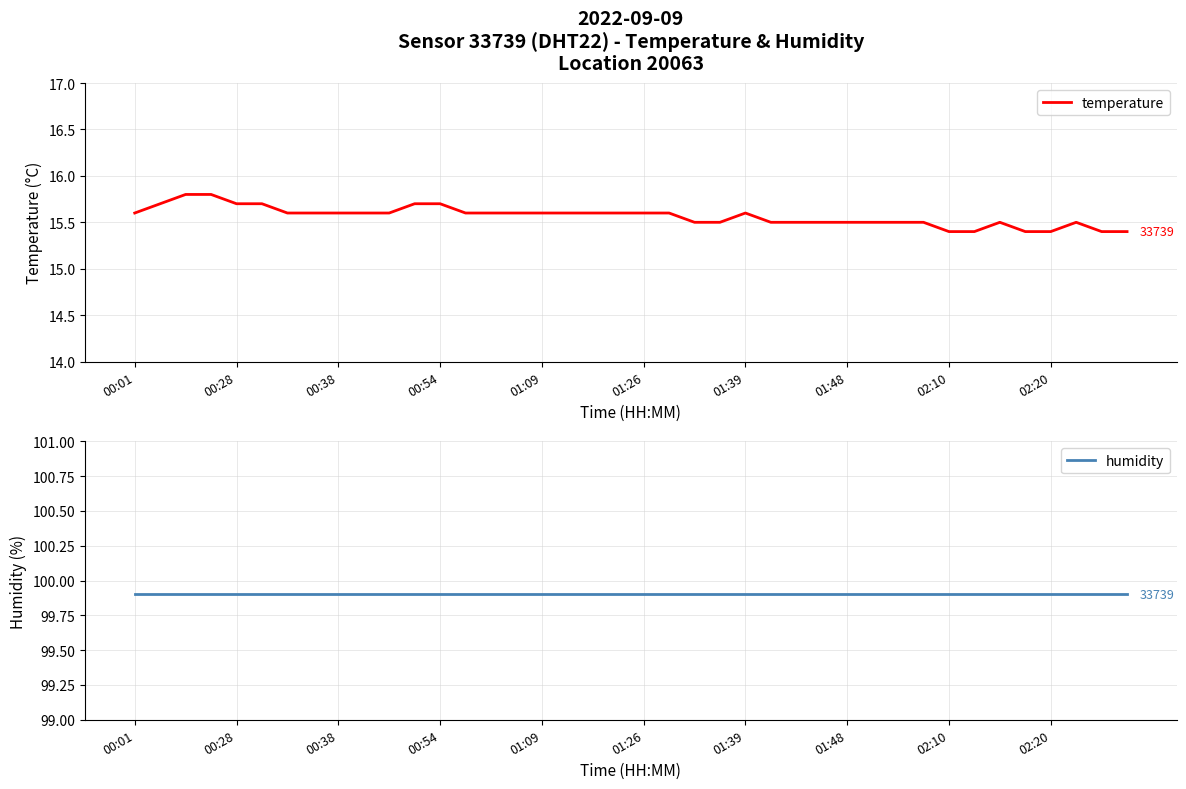

Rank the series at 27 from highest to lowest value.

humidity, temperature